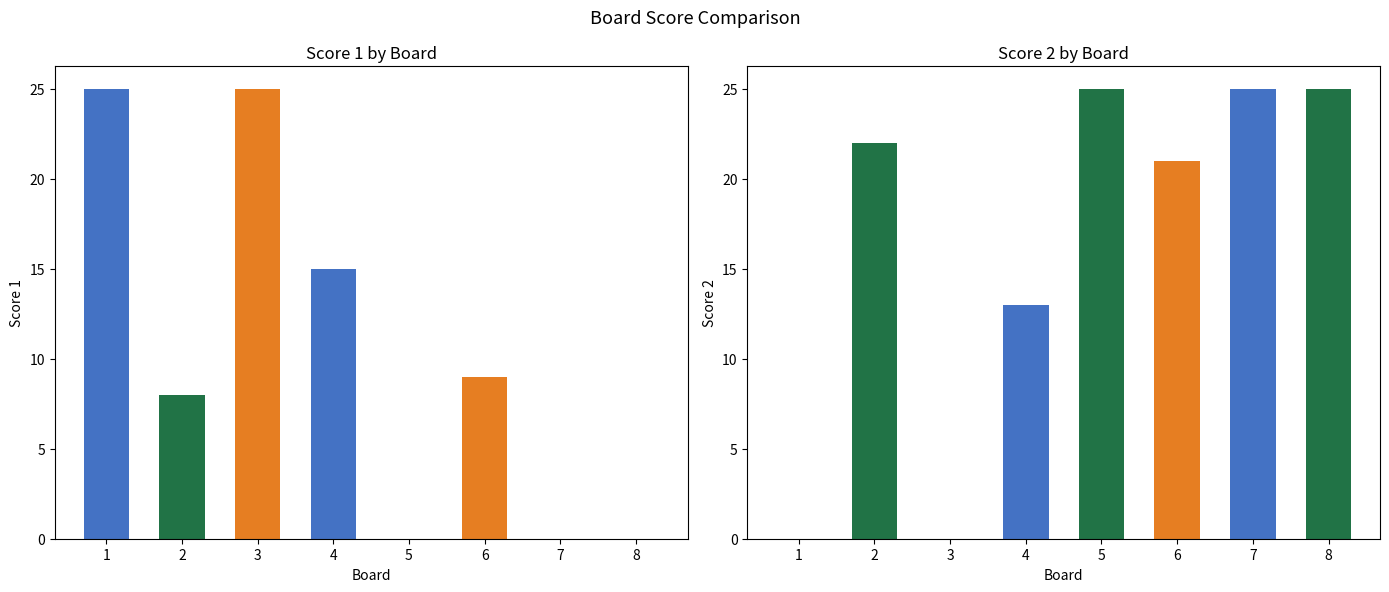

What is the total value across all series at 6?

30